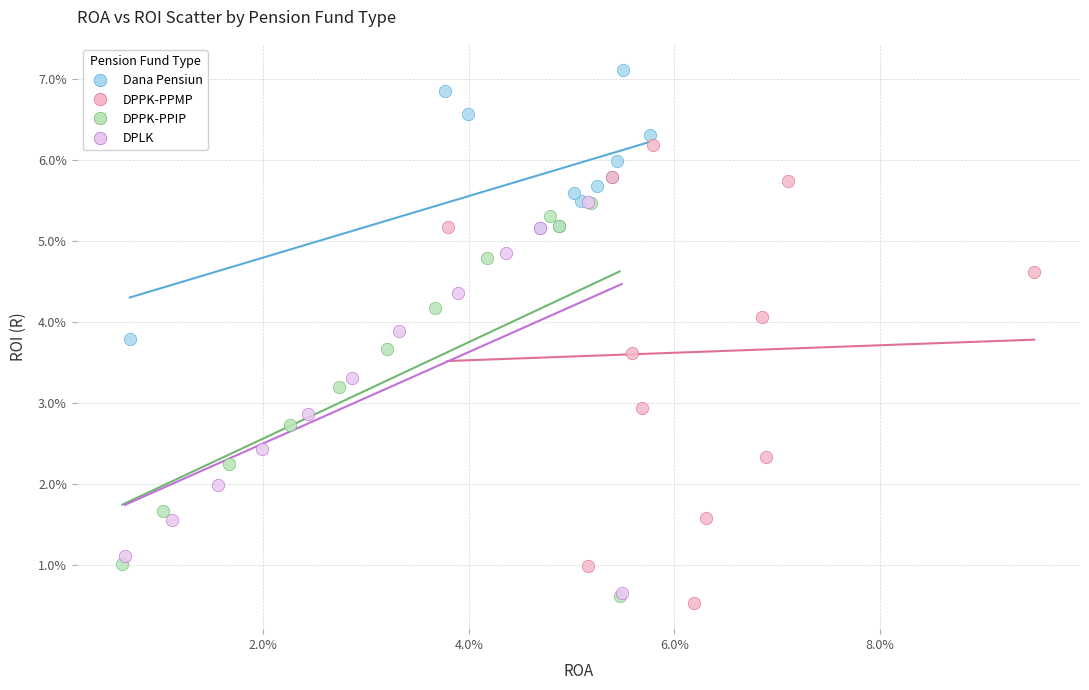

Which series reaches the maximum Y coordinate?

Dana Pensiun